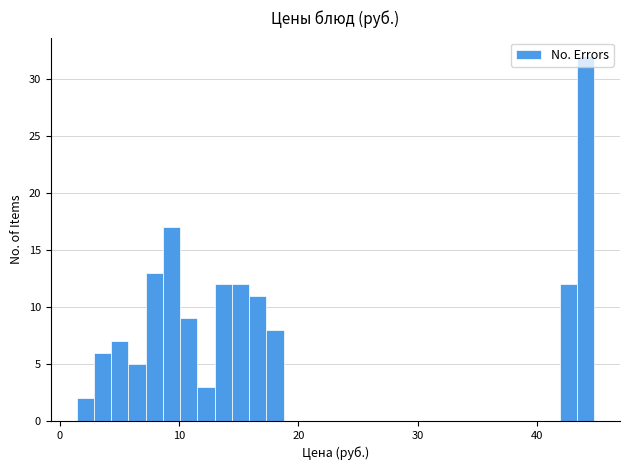

Read against the x-axis, roughly where is the centre of the tallest bar?

44